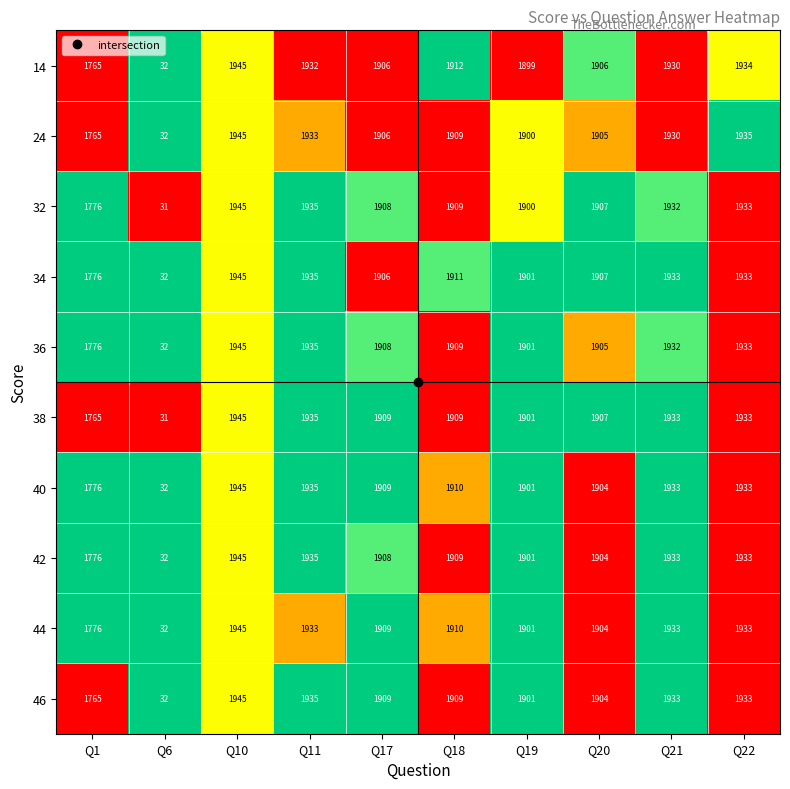

Where is 44 nearest to the value 988?

Q1